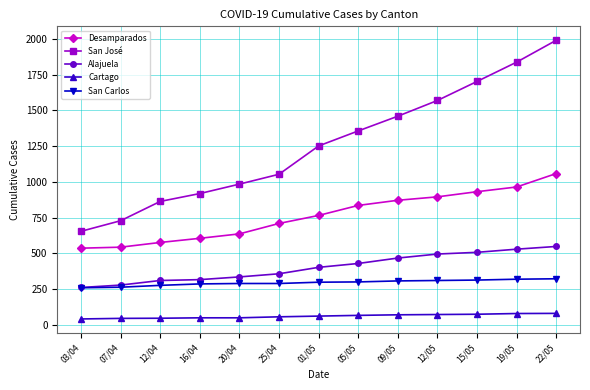

What are all the series names shown in the legend?

Desamparados, San José, Alajuela, Cartago, San Carlos